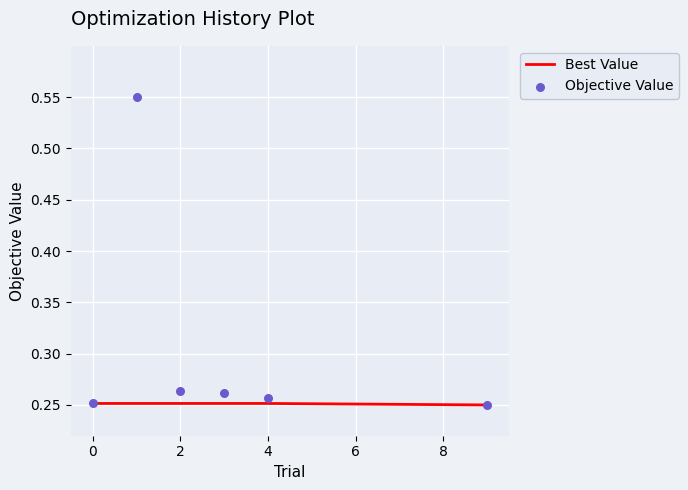

Which series has the largest total across all categories?

Objective Value